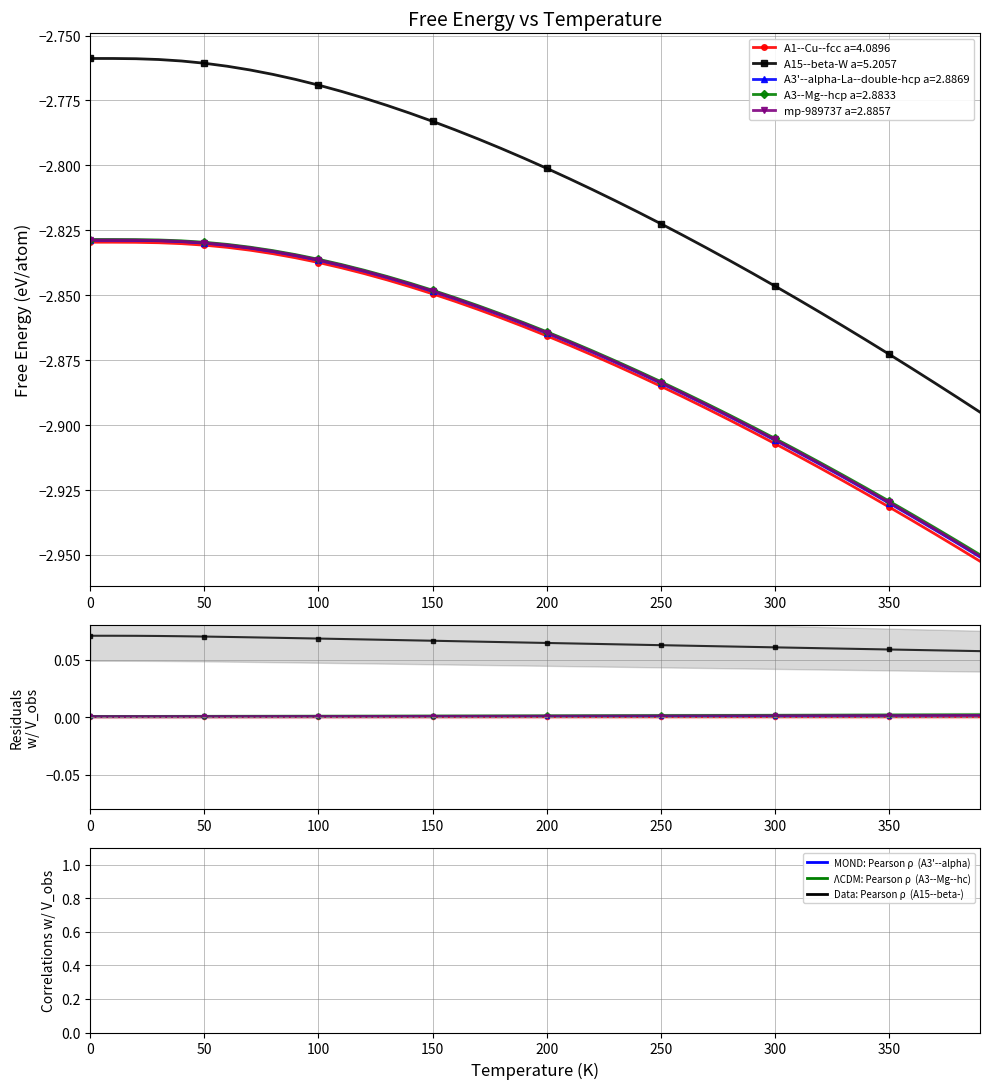

What is the label of the 36th point from the left?

350